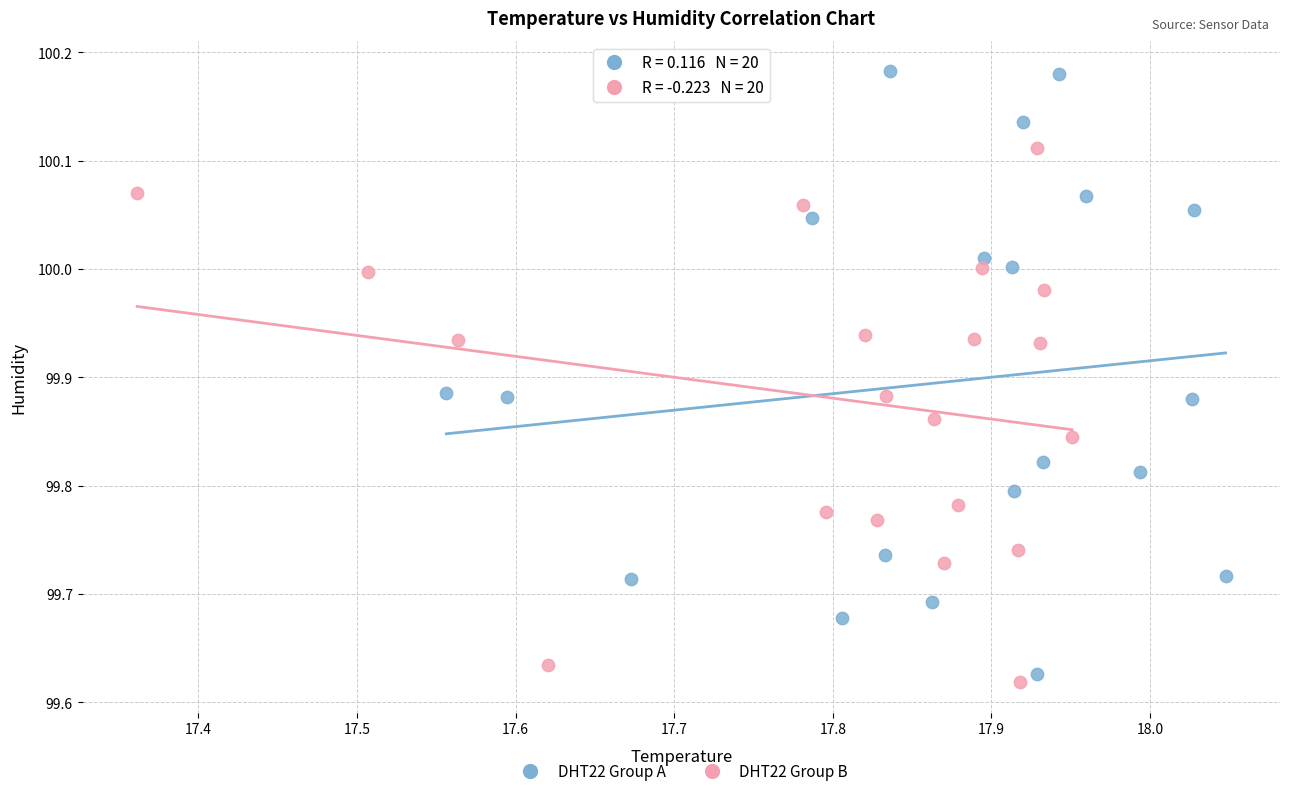

Which series has the widest spread of Y values?

DHT22 Group A